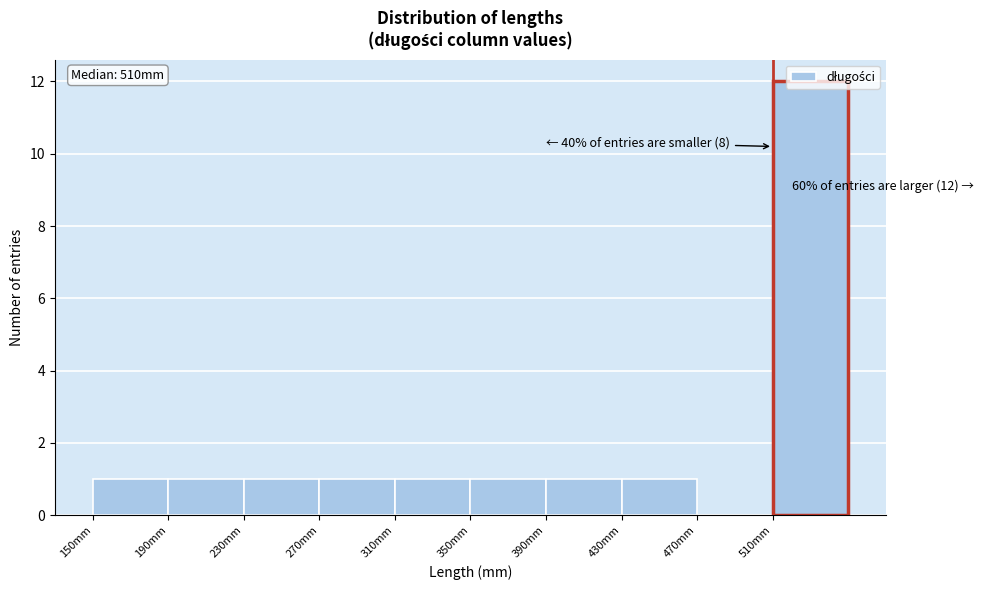

Over which range of the x-axis is the bar tallest?

510 to 550